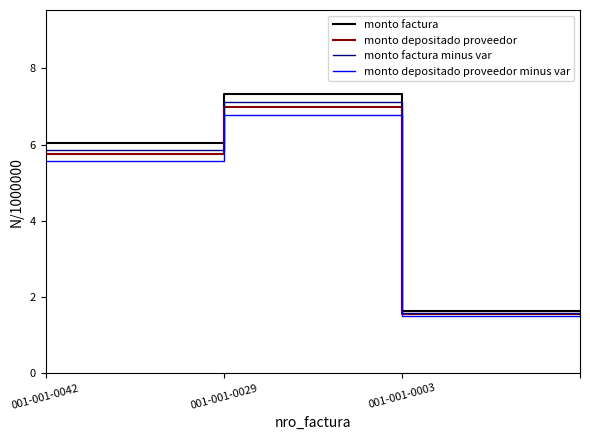

What are all the series names shown in the legend?

monto factura, monto depositado proveedor, monto factura minus var, monto depositado proveedor minus var